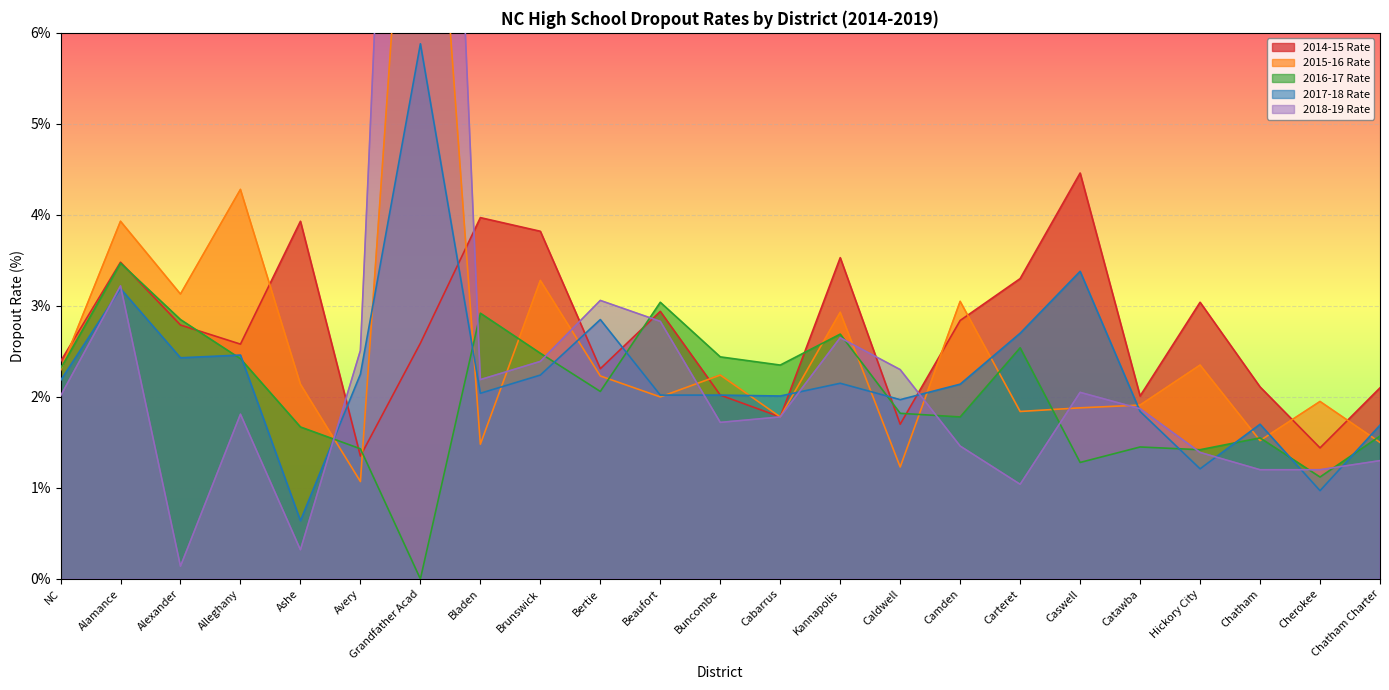

List the labels in order of 2014-15 Rate value, smallest first.

Avery, Cherokee, Caldwell, Cabarrus, Catawba, Buncombe, Chatham Charter, Chatham, Bertie, NC, Alleghany, Grandfather Acad, Alexander, Camden, Beaufort, Hickory City, Carteret, Alamance, Kannapolis, Brunswick, Ashe, Bladen, Caswell